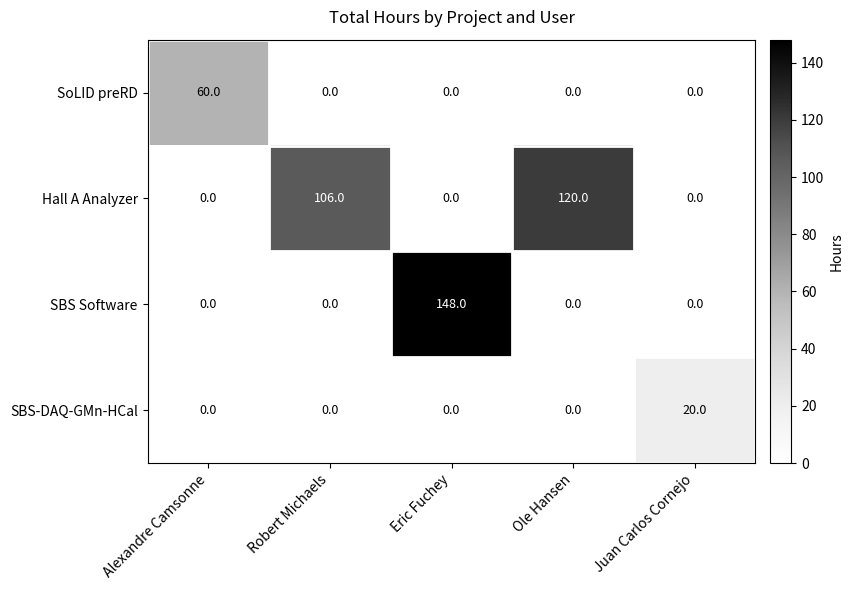

Reading right to left, what are all the values shown in this chart?

SoLID preRD: 0	0	0	0	60
Hall A Analyzer: 0	120	0	106	0
SBS Software: 0	0	148	0	0
SBS-DAQ-GMn-HCal: 20	0	0	0	0